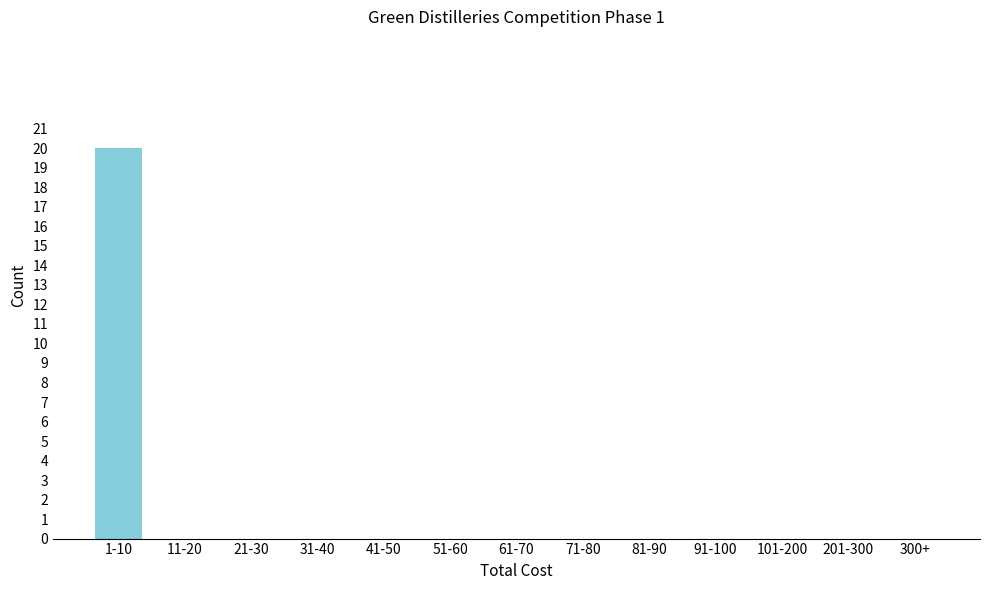

Reading right to left, transcribe all the data shown in this chart.

300+=0	201-300=0	101-200=0	91-100=0	81-90=0	71-80=0	61-70=0	51-60=0	41-50=0	31-40=0	21-30=0	11-20=0	1-10=20